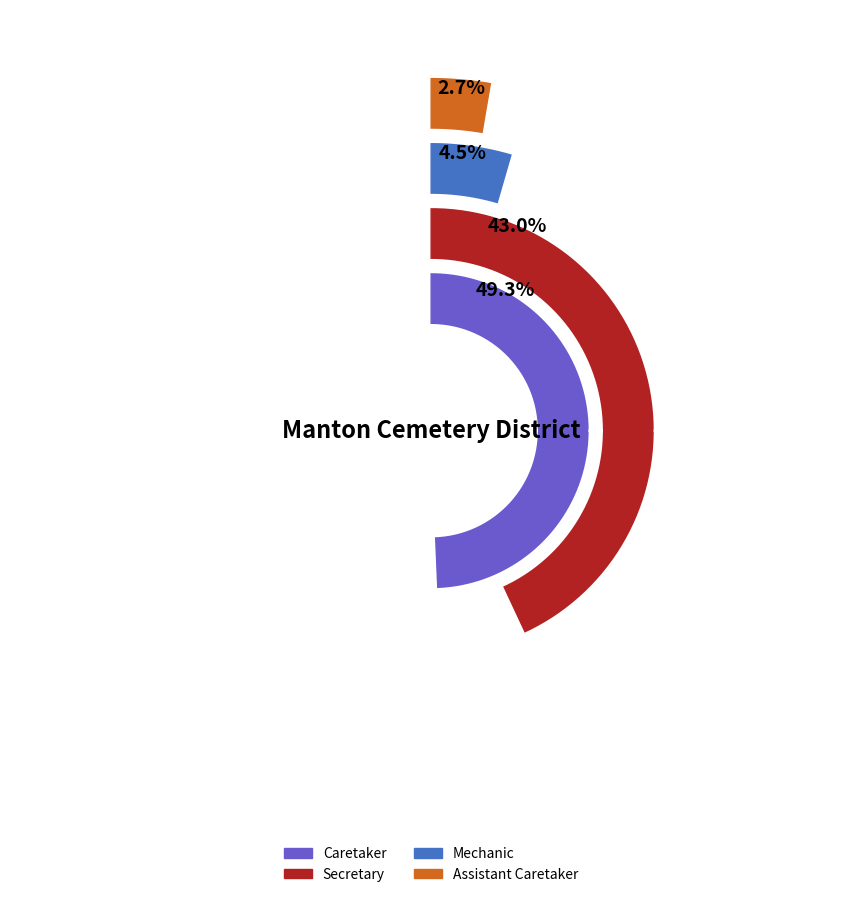

What is the largest slice in the pie chart?

Caretaker